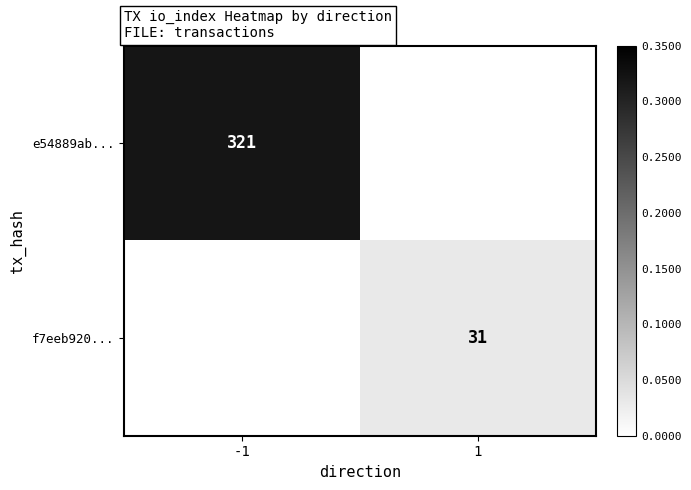

The e54889ab... series shows 321 at -1. True or false?

True